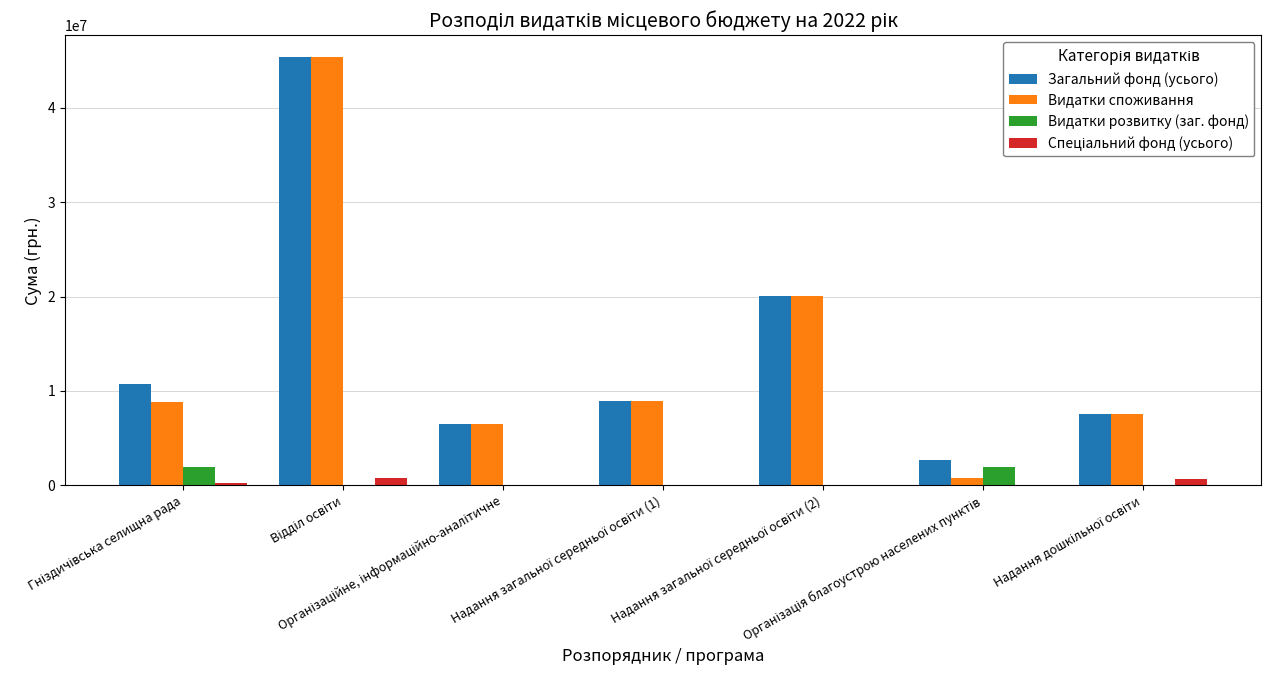

What is the sum of all Видатки споживання values?

98048450